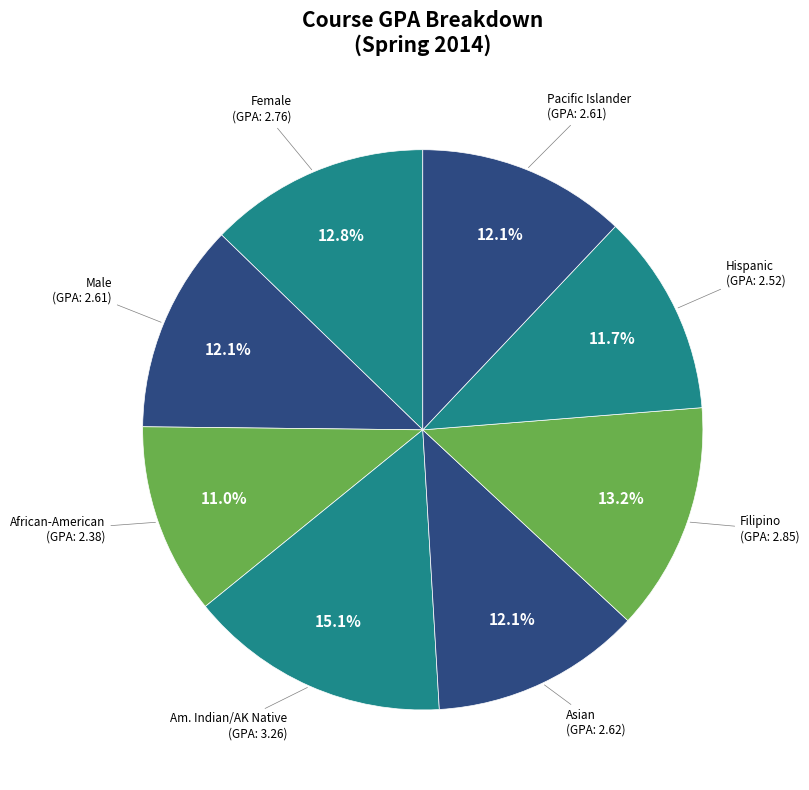

What is the total percentage of Male and African-American?

23.1%